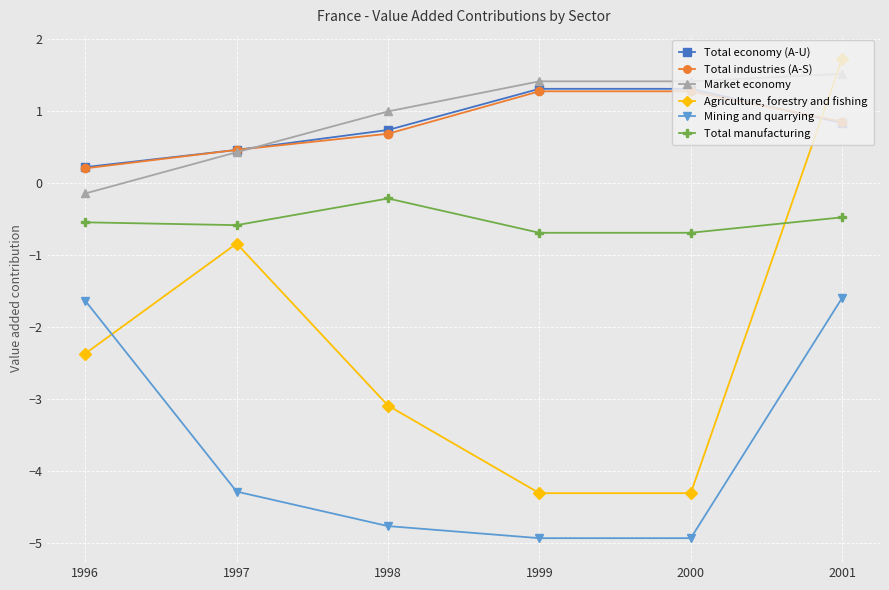

True or false: Total industries (A-S) and Total manufacturing cross at least once.

False